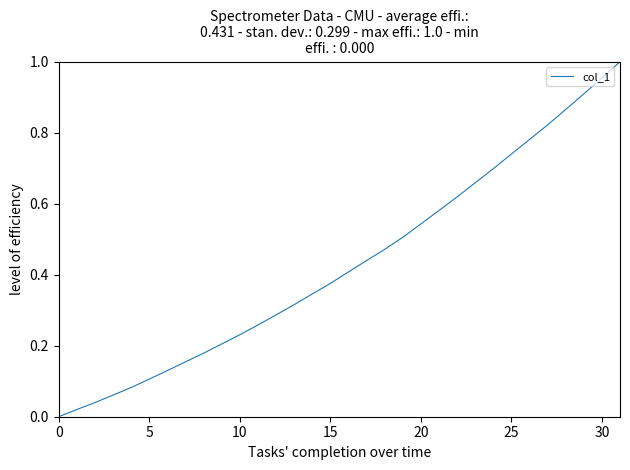

What is the sum of all values?

13.8